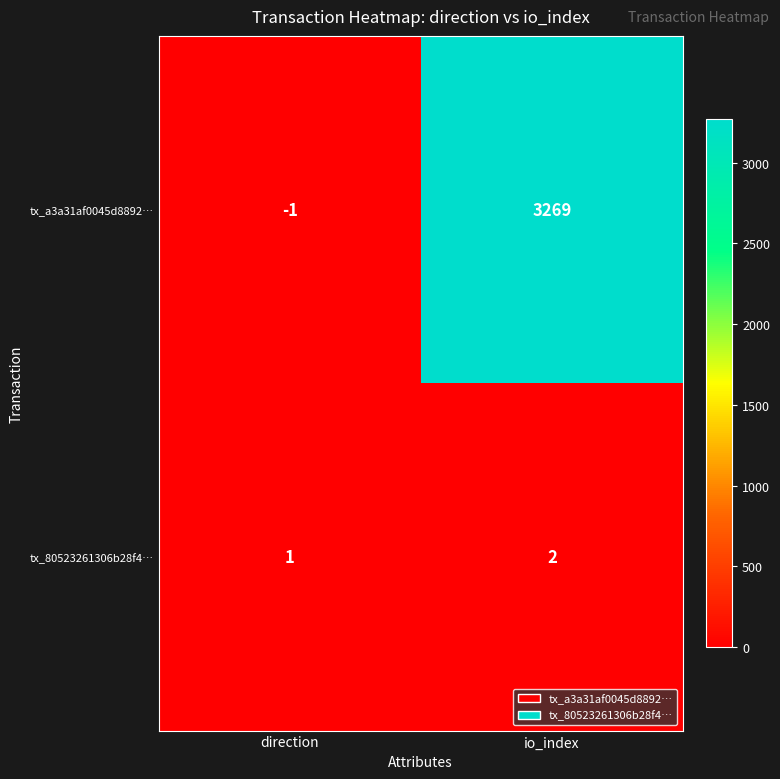

What is the difference between the maximum and minimum values in the tx_a3a31af0045d8892… series?

3270